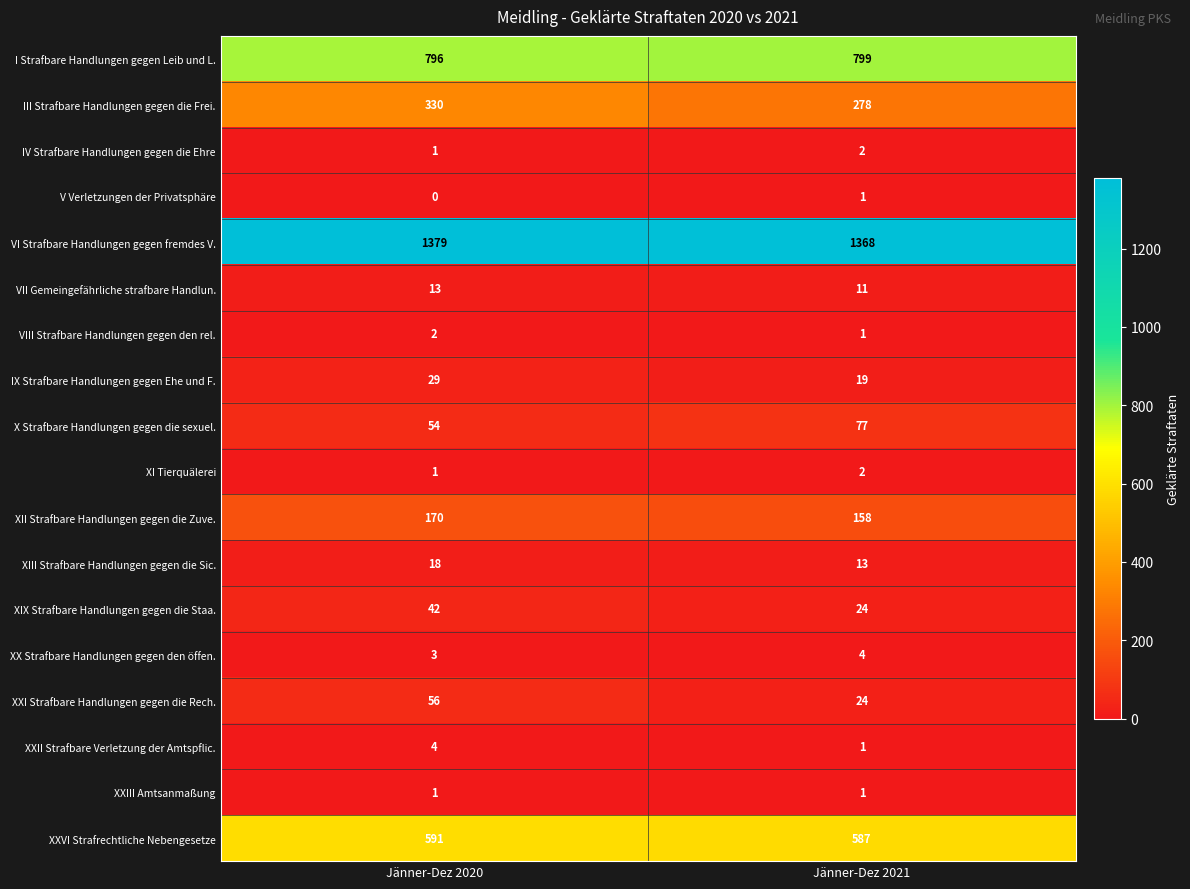

How many distinct data groups are displayed?

18